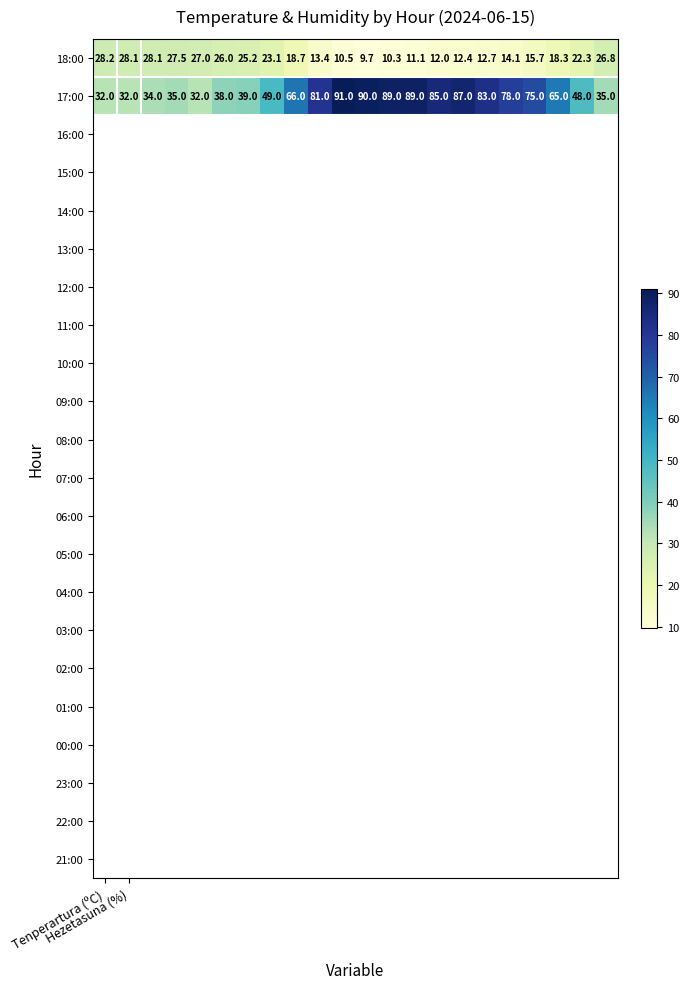

What is the smallest value displayed?

9.7